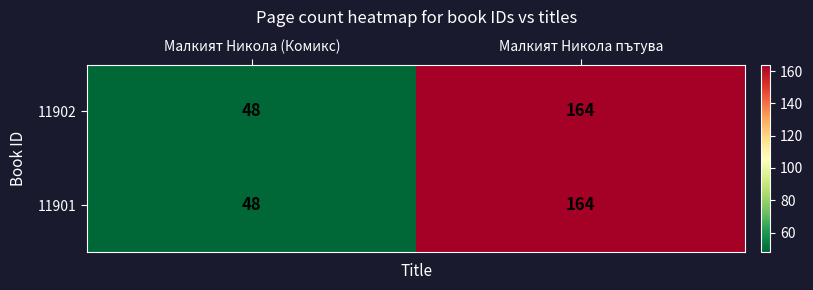

True or false: 11901 has a value of 24 at Малкият Никола (Комикс).

False